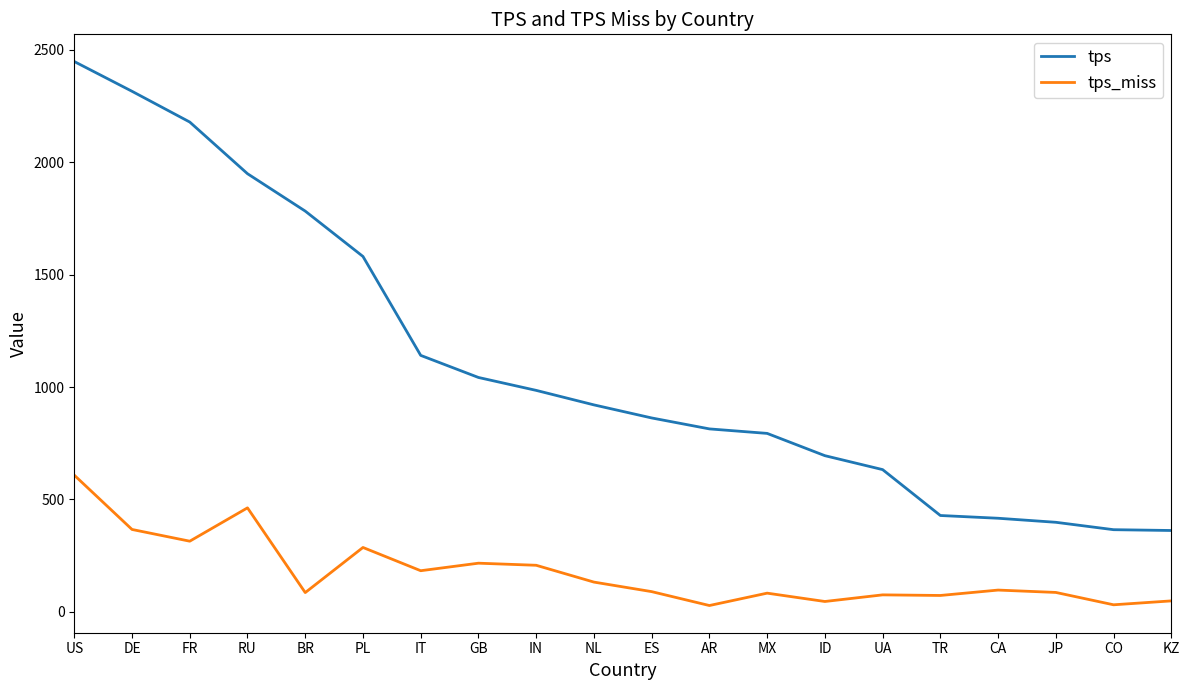

Where does the tps series first go above 920?

US